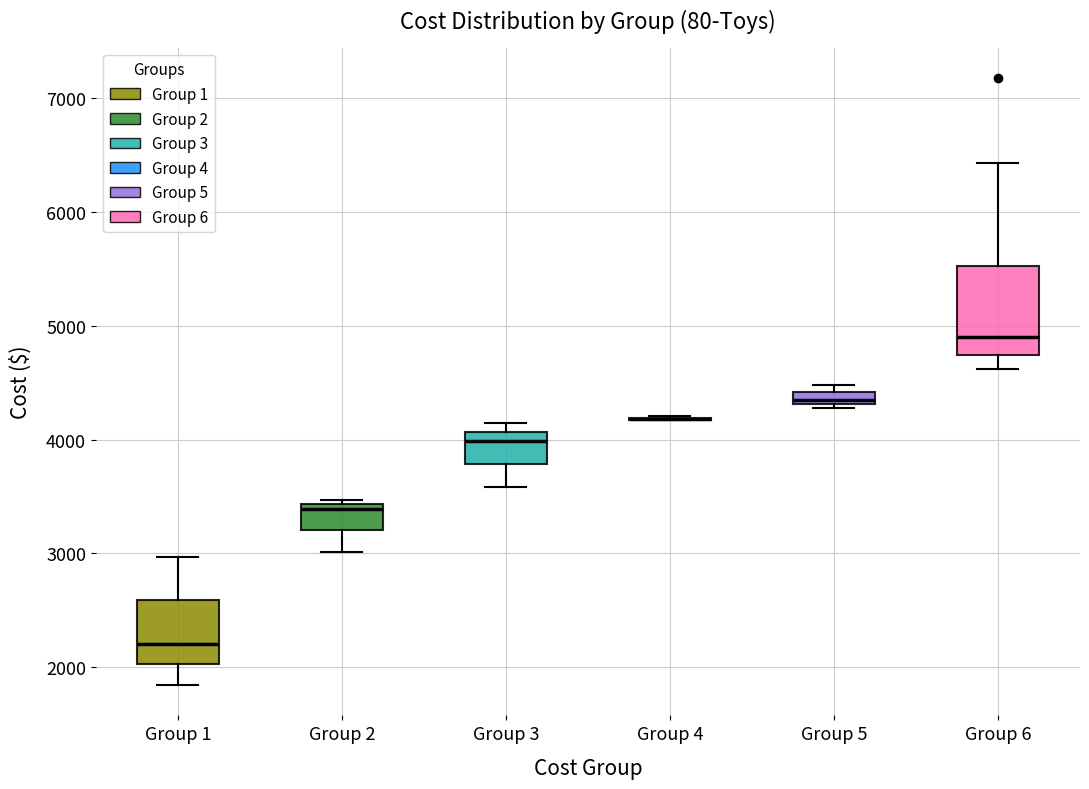

Comparing the boxes themselves (not the whiskers), which one is the tallest?

Group 6